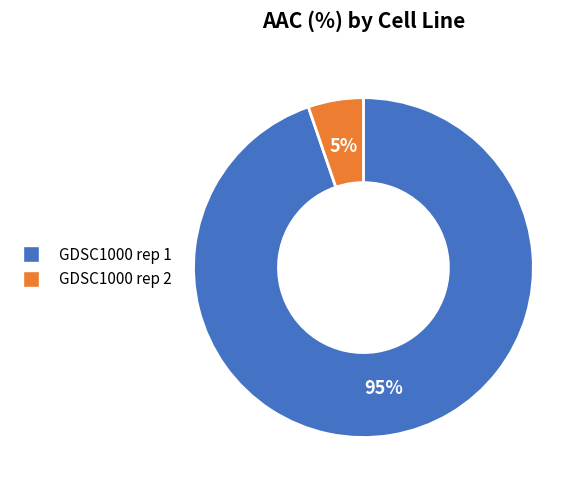

Rank the categories by value from highest to lowest.

GDSC1000 rep 1, GDSC1000 rep 2